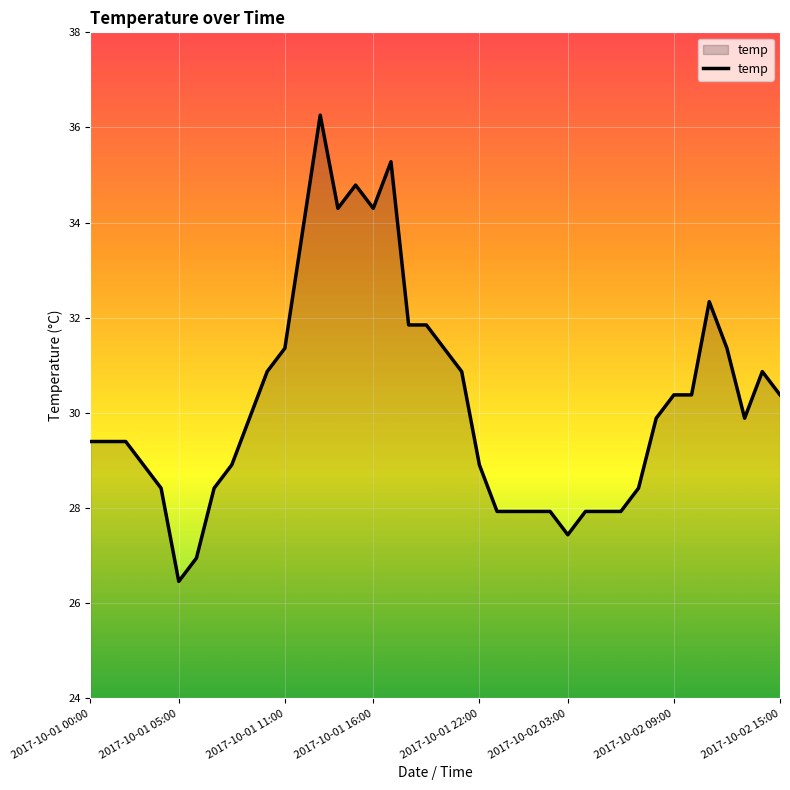

What is the greatest value displayed?

36.3